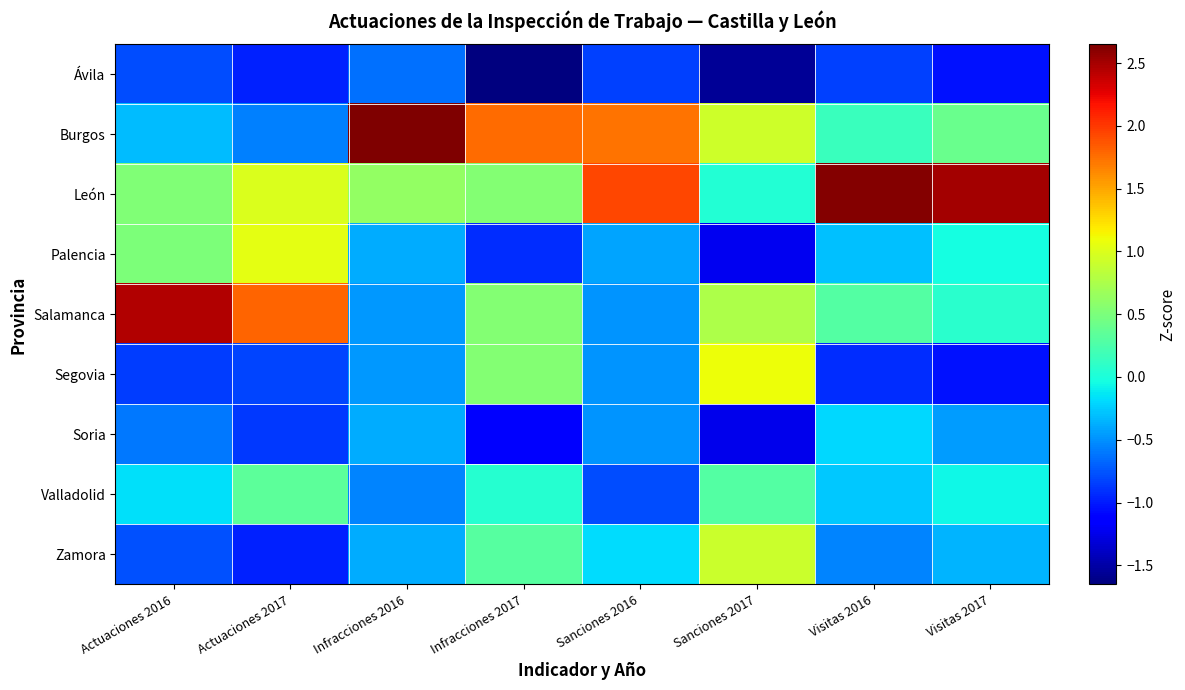

Reading left to right, list all the values displayed in this chart.

Ávila: Actuaciones 2016=-0.8	Actuaciones 2017=-1.0	Infracciones 2016=-0.6	Infracciones 2017=-1.7	Sanciones 2016=-0.8	Sanciones 2017=-1.6	Visitas 2016=-0.8	Visitas 2017=-1.0
Burgos: Actuaciones 2016=-0.3	Actuaciones 2017=-0.6	Infracciones 2016=2.6	Infracciones 2017=1.8	Sanciones 2016=1.7	Sanciones 2017=0.9	Visitas 2016=0.2	Visitas 2017=0.4
León: Actuaciones 2016=0.5	Actuaciones 2017=1.0	Infracciones 2016=0.6	Infracciones 2017=0.5	Sanciones 2016=1.9	Sanciones 2017=0.0	Visitas 2016=2.6	Visitas 2017=2.5
Palencia: Actuaciones 2016=0.5	Actuaciones 2017=1.0	Infracciones 2016=-0.4	Infracciones 2017=-0.9	Sanciones 2016=-0.4	Sanciones 2017=-1.2	Visitas 2016=-0.3	Visitas 2017=-0.0
Salamanca: Actuaciones 2016=2.5	Actuaciones 2017=1.8	Infracciones 2016=-0.5	Infracciones 2017=0.5	Sanciones 2016=-0.5	Sanciones 2017=0.8	Visitas 2016=0.3	Visitas 2017=0.1
Segovia: Actuaciones 2016=-0.8	Actuaciones 2017=-0.8	Infracciones 2016=-0.5	Infracciones 2017=0.5	Sanciones 2016=-0.5	Sanciones 2017=1.1	Visitas 2016=-0.9	Visitas 2017=-1.0
Soria: Actuaciones 2016=-0.6	Actuaciones 2017=-0.9	Infracciones 2016=-0.4	Infracciones 2017=-1.2	Sanciones 2016=-0.5	Sanciones 2017=-1.2	Visitas 2016=-0.2	Visitas 2017=-0.5
Valladolid: Actuaciones 2016=-0.2	Actuaciones 2017=0.3	Infracciones 2016=-0.6	Infracciones 2017=0.1	Sanciones 2016=-0.8	Sanciones 2017=0.3	Visitas 2016=-0.3	Visitas 2017=-0.1
Zamora: Actuaciones 2016=-0.8	Actuaciones 2017=-1.0	Infracciones 2016=-0.4	Infracciones 2017=0.3	Sanciones 2016=-0.2	Sanciones 2017=0.9	Visitas 2016=-0.5	Visitas 2017=-0.4